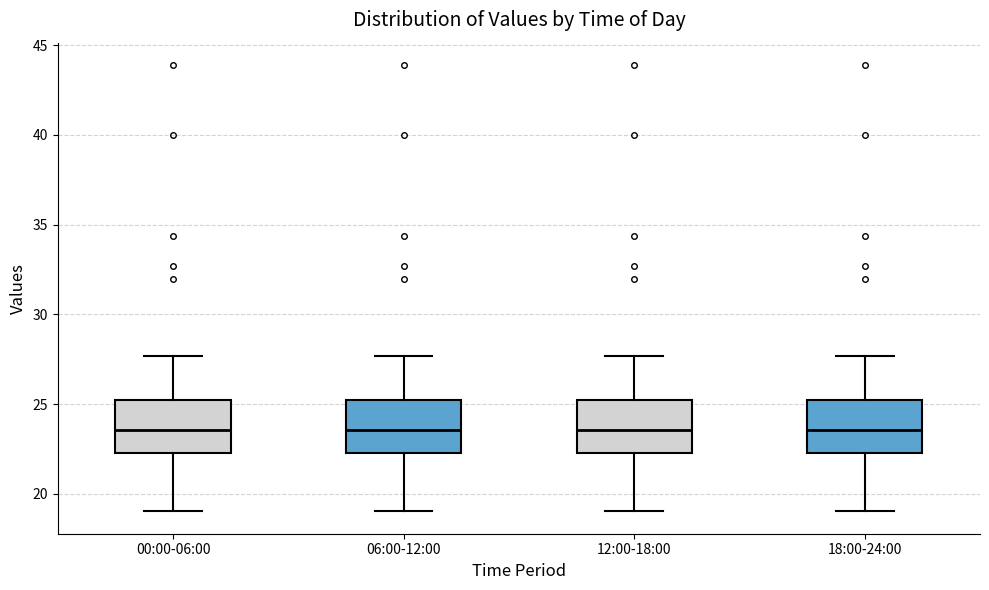

Reading left to right, transcribe this box plot: for each box, give where its median line is, the range the box spans, and where its two whiskers end, as read against the y-axis. The values are not printed on the chart, so give them approximately, as read against the axis.

00:00-06:00: median 23.5, box 22.5 to 25.0, whiskers 19.0 to 27.5
06:00-12:00: median 23.5, box 22.5 to 25.0, whiskers 19.0 to 27.5
12:00-18:00: median 23.5, box 22.5 to 25.0, whiskers 19.0 to 27.5
18:00-24:00: median 23.5, box 22.5 to 25.0, whiskers 19.0 to 27.5